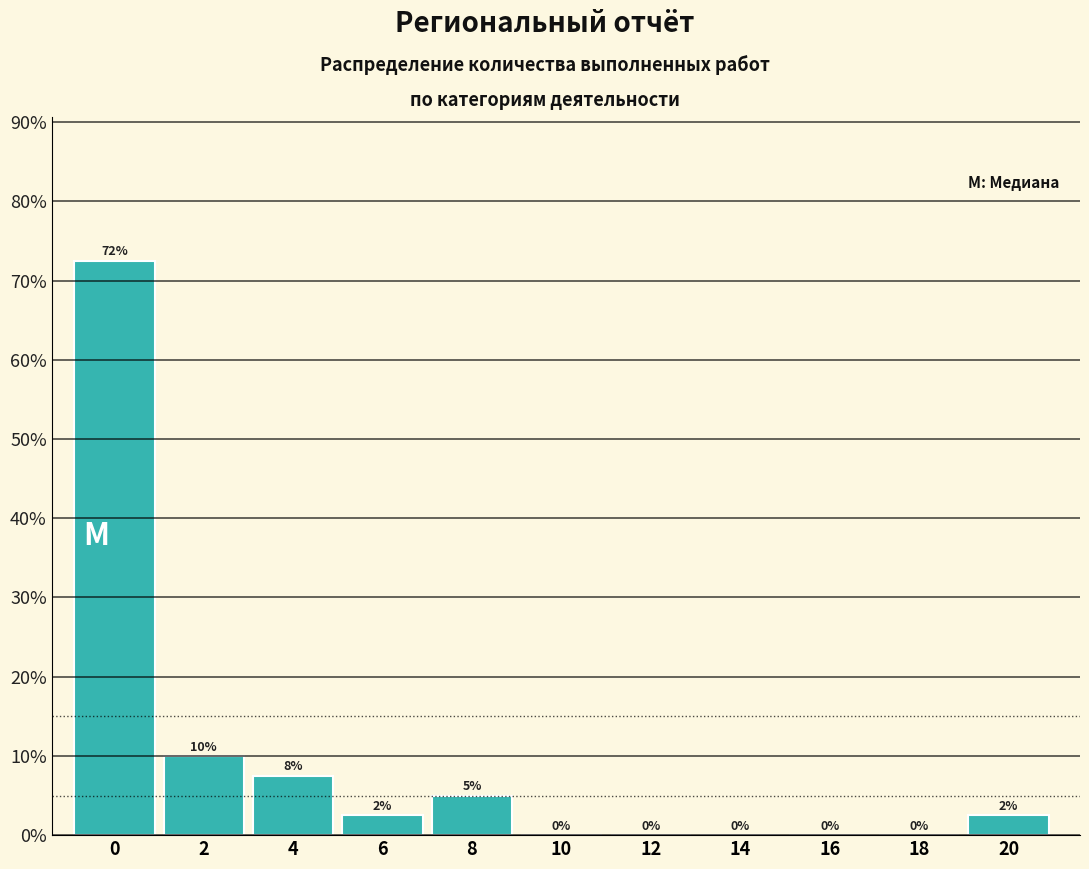

True or false: the data shows 5.0 at 8.

True